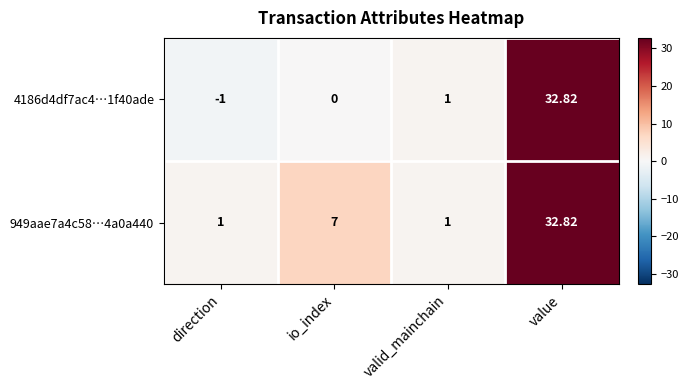

At which category does the chart reach its peak across all series?

value